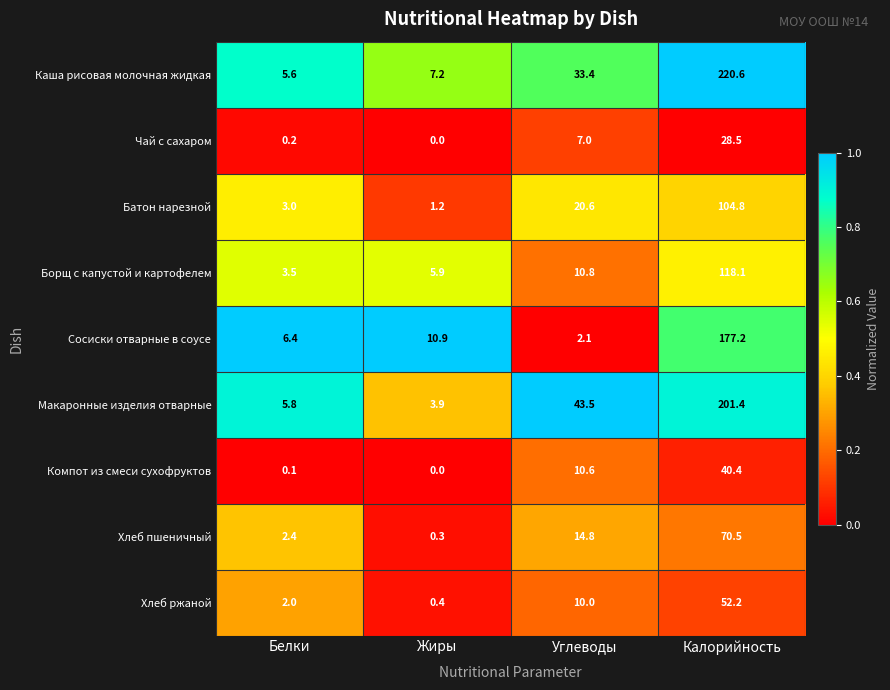

Rank the series by their maximum value, from highest to lowest.

Каша рисовая молочная жидкая, Макаронные изделия отварные, Сосиски отварные в соусе, Борщ с капустой и картофелем, Батон нарезной, Хлеб пшеничный, Хлеб ржаной, Компот из смеси сухофруктов, Чай с сахаром